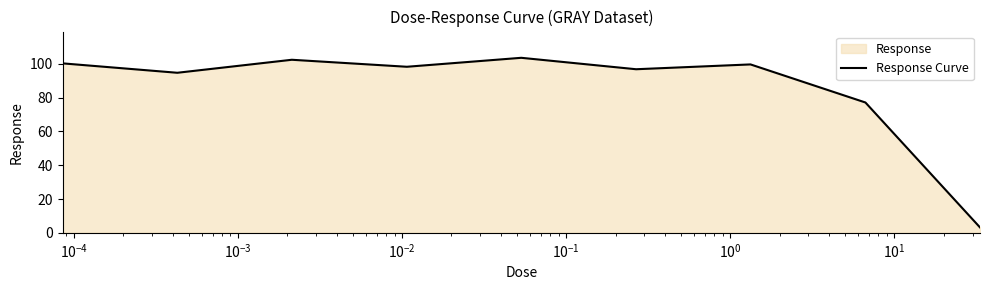

What is the minimum value shown in the chart?

3.2